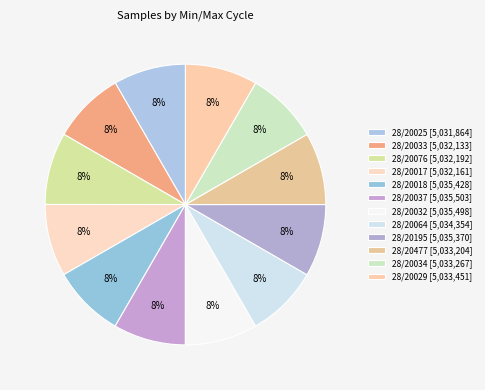

To the nearest percent, what portion does 28/20064 represent?

8%